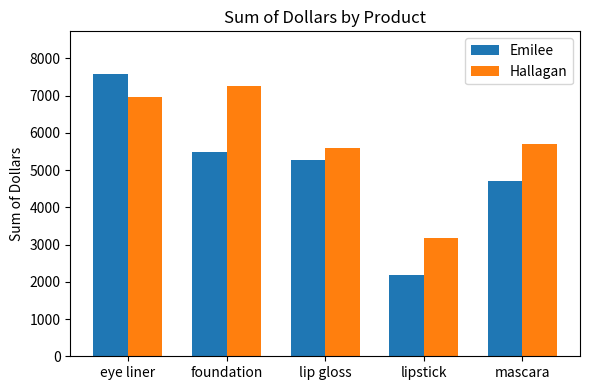

True or false: Hallagan has a value of 1490.5 at lip gloss.

False